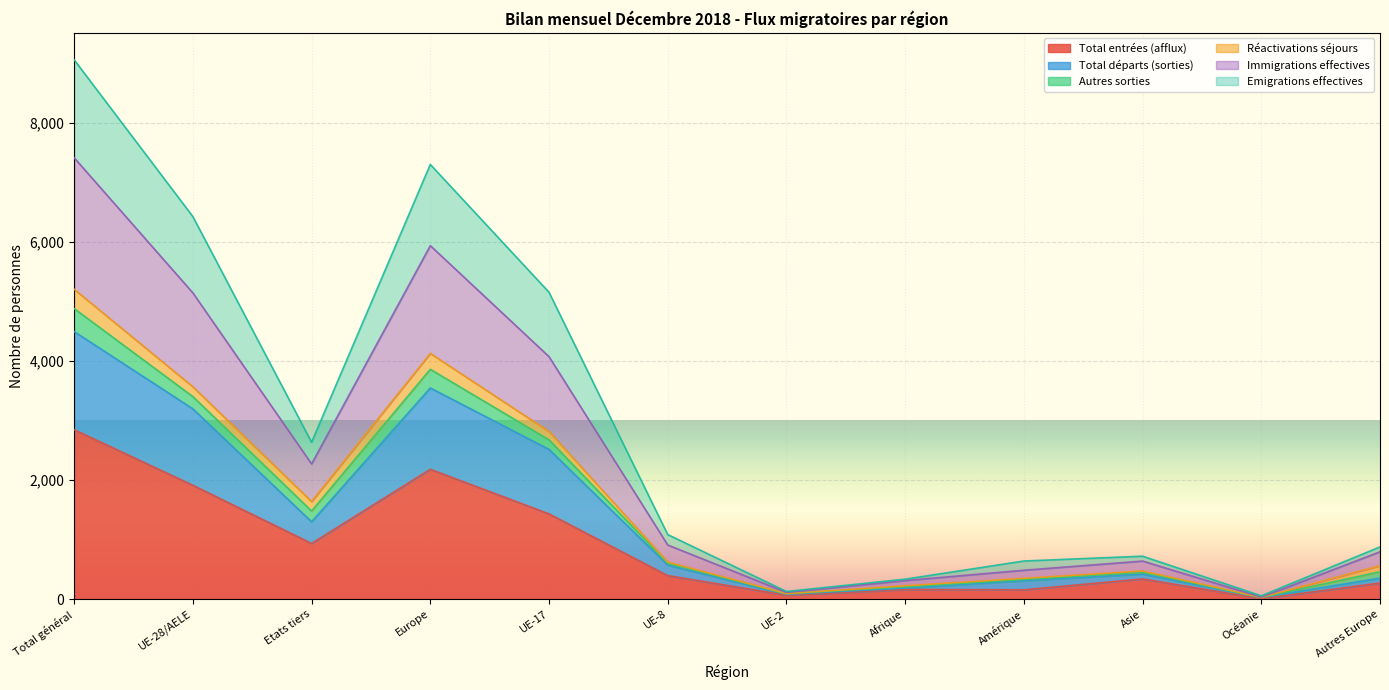

What is the lowest value of the Emigrations effectives series?

26